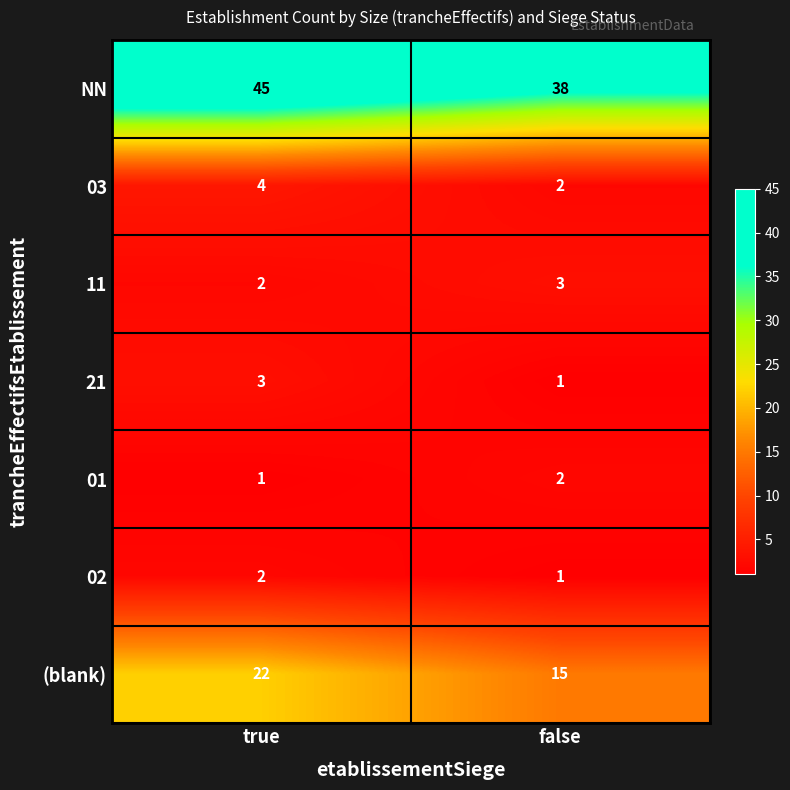

How many distinct data groups are displayed?

7